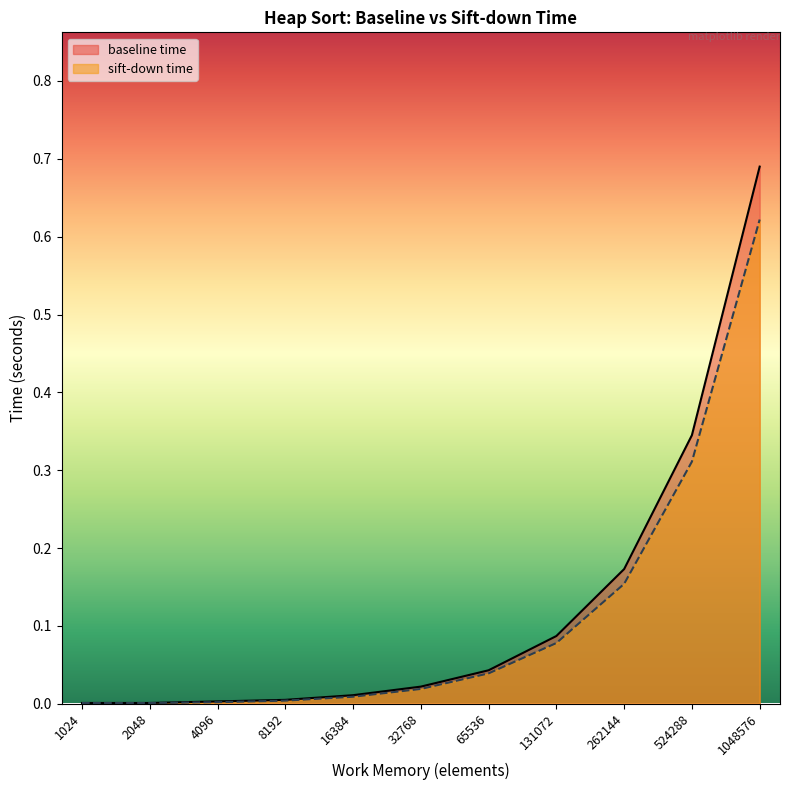

At 32768, list the series in order from smallest to largest.

sift-down time, baseline time